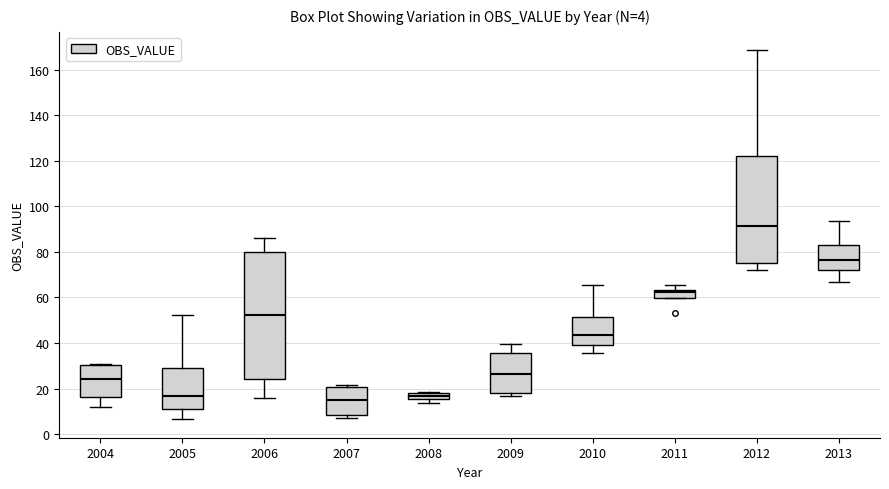

Which box is the tallest, from its lower edge to its upper edge?

2006